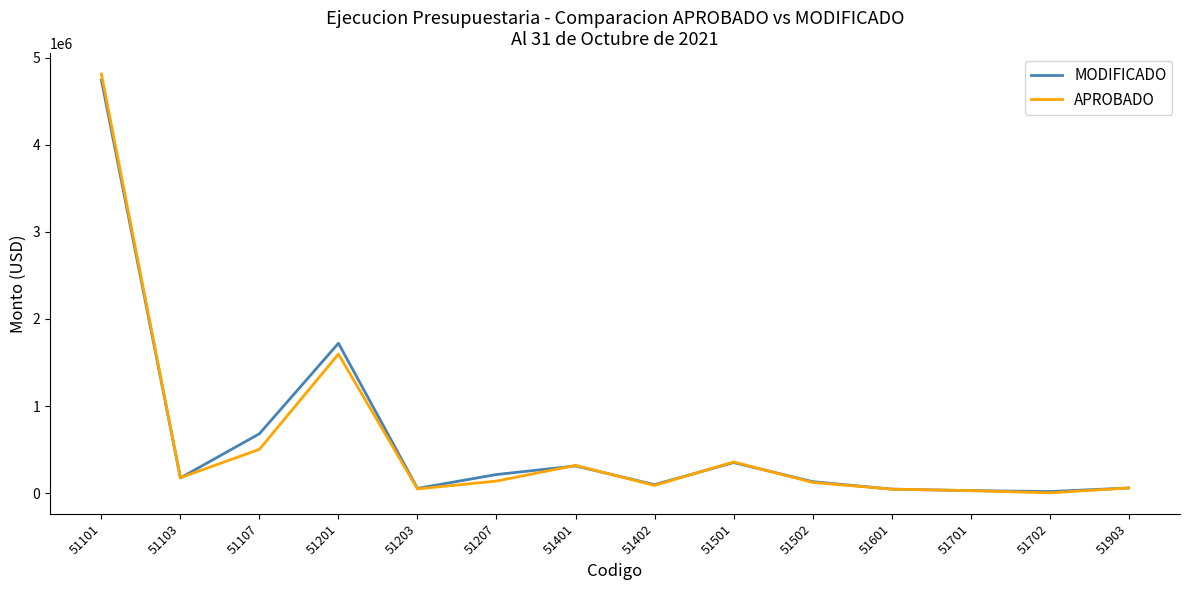

How many categories are shown in the chart?

14